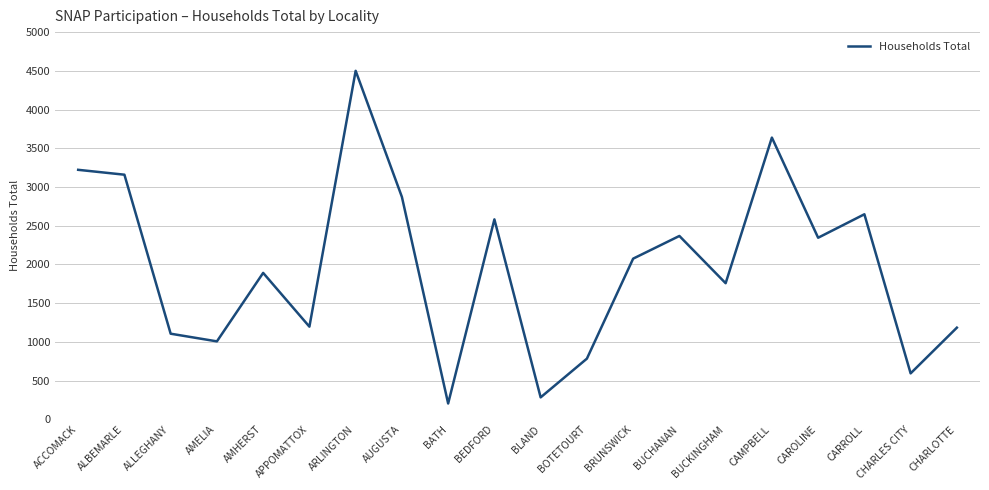

Count the number of categories in the chart.

20